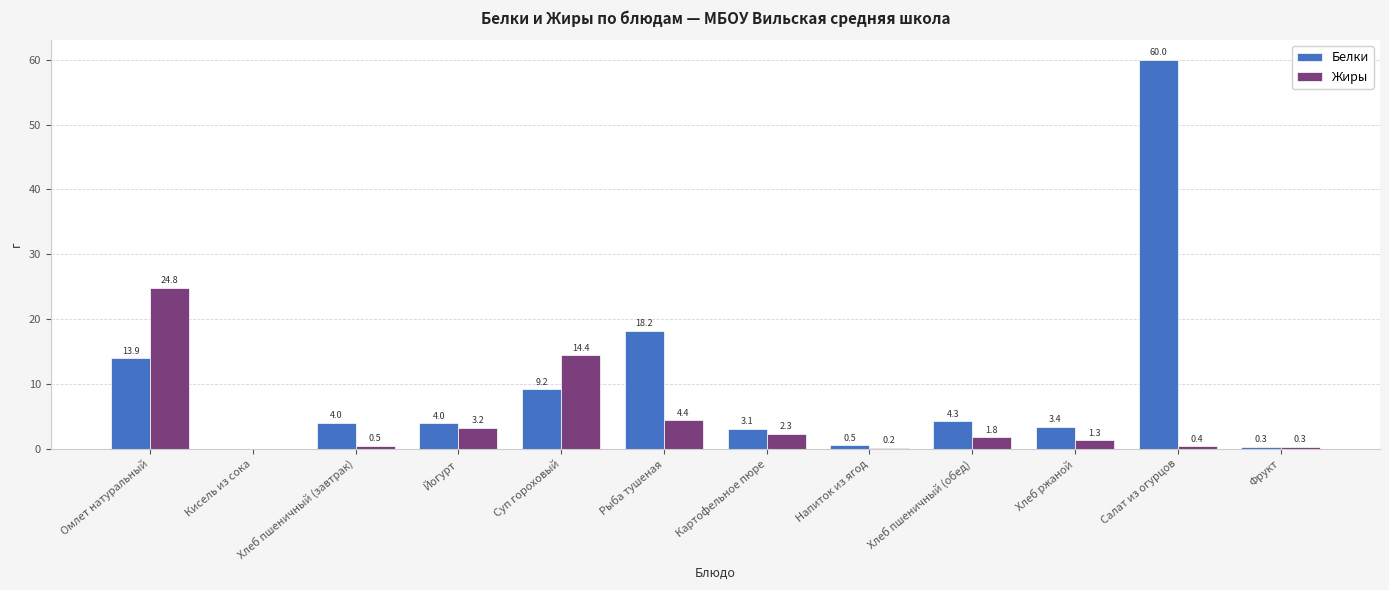

The Белки series shows 18.2 at Рыба тушеная. True or false?

True